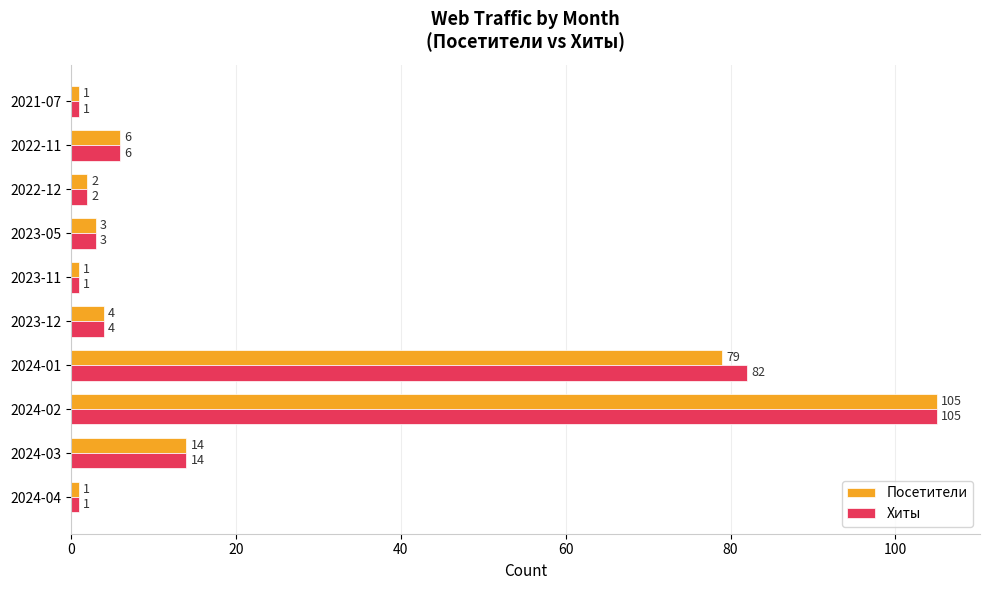

What is the sum of all Хиты values?

219